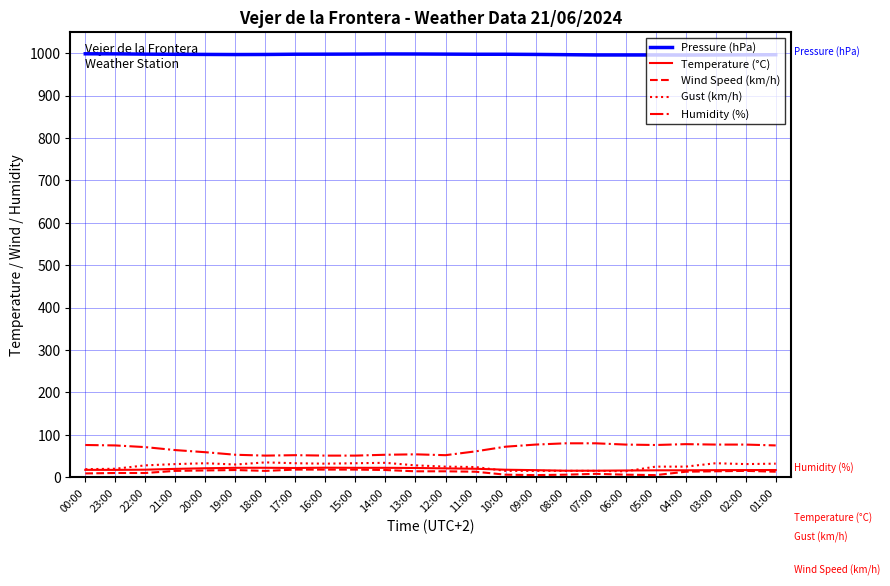

What is the minimum value shown in the chart?

5.0